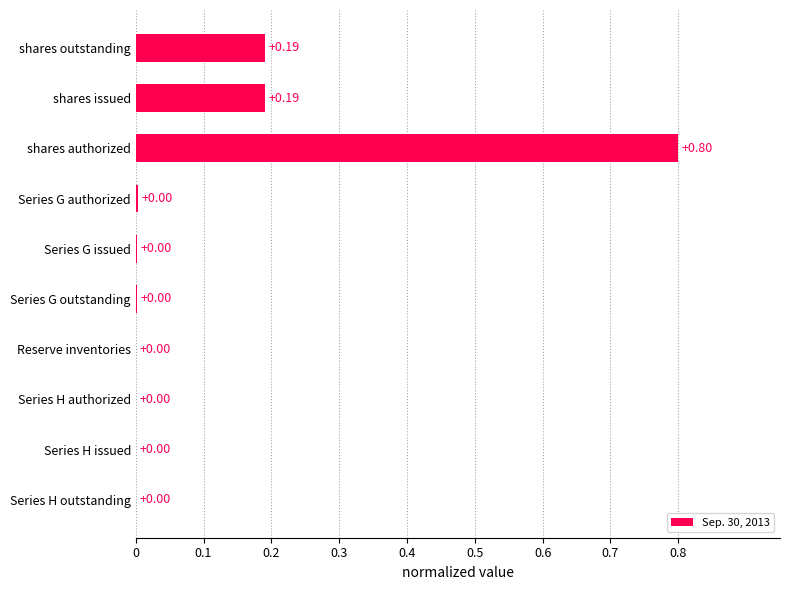

Which label corresponds to the largest value in the chart?

shares authorized